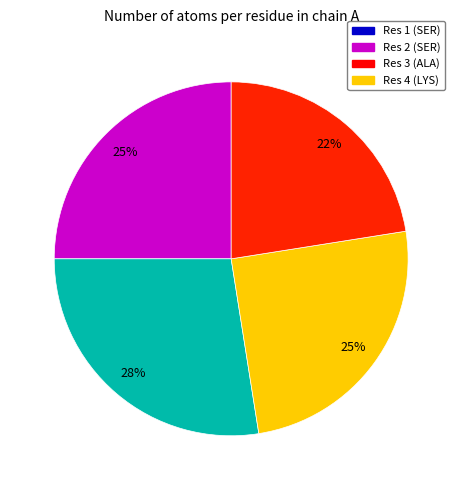

To the nearest percent, what percentage of the pie is Res 1 (SER)?

25%